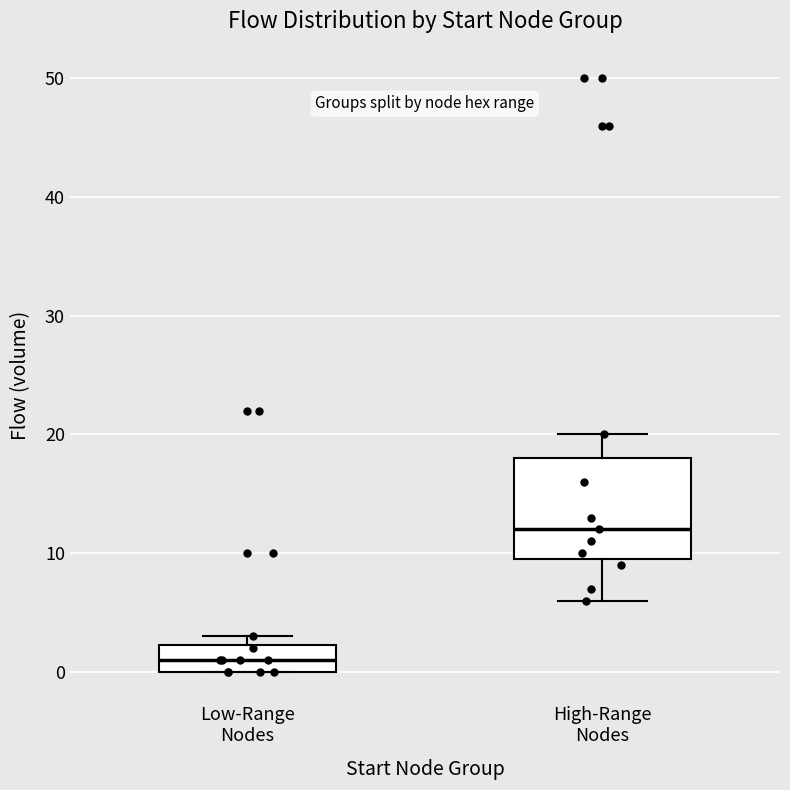

Which box is the tallest, from its lower edge to its upper edge?

High-Range Nodes